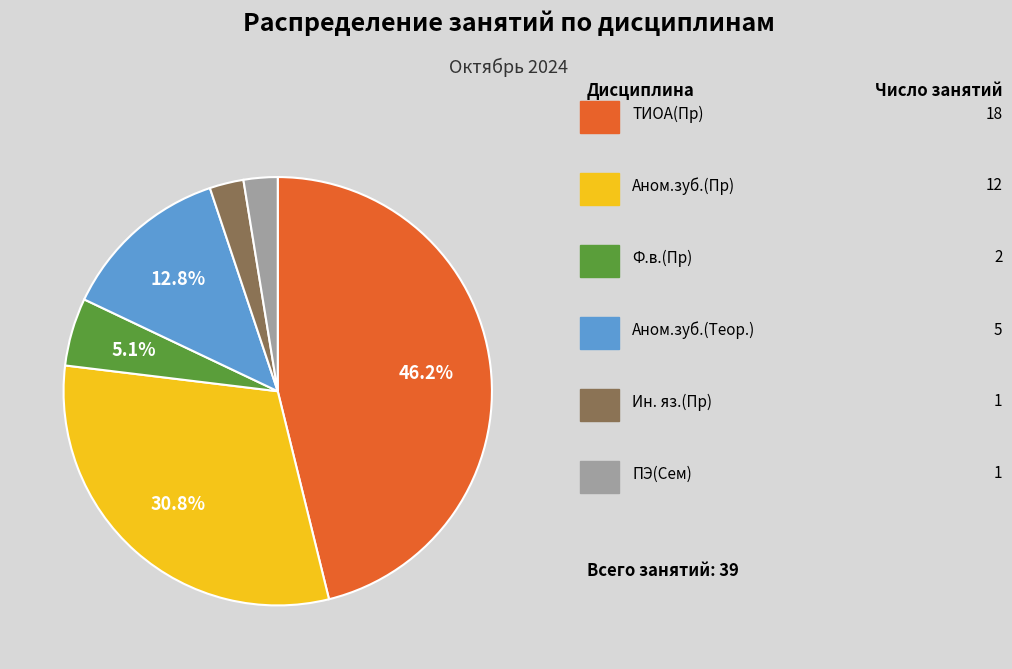

To the nearest percent, what is the average slice percentage?

17%